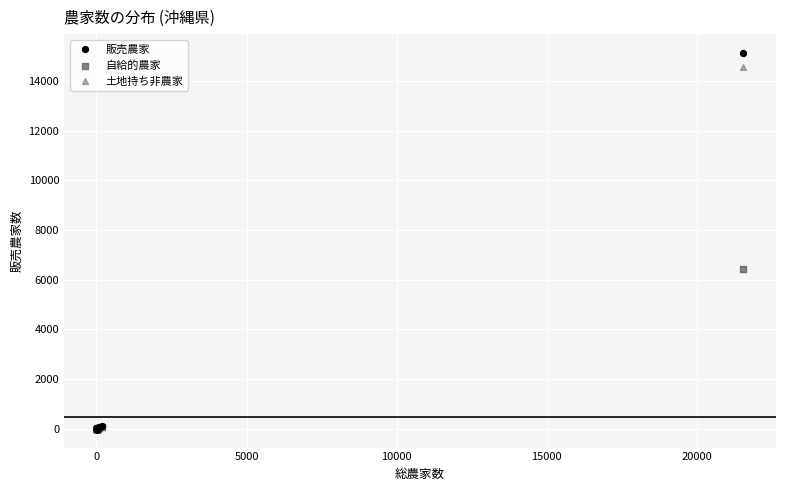

Across all series, what Y value is closest to 7561?

6424